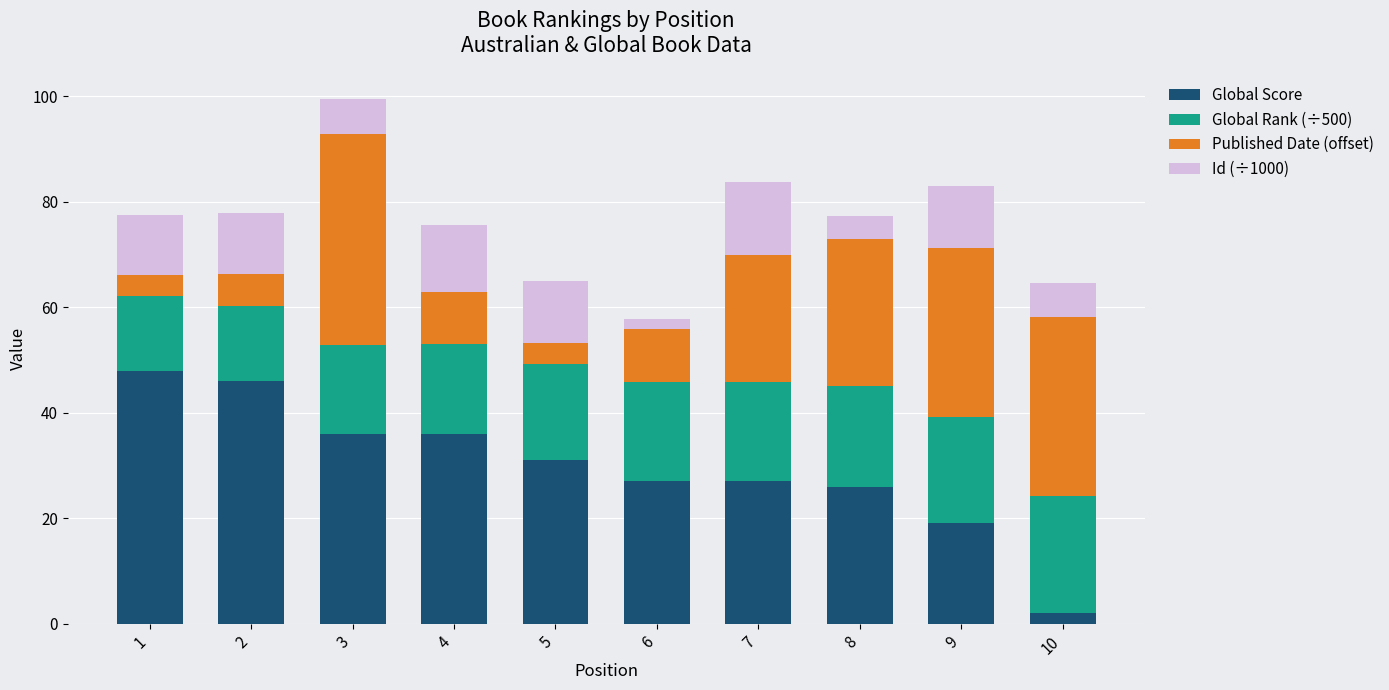

Is it true that Global Score equals 27.0 at 6?

True